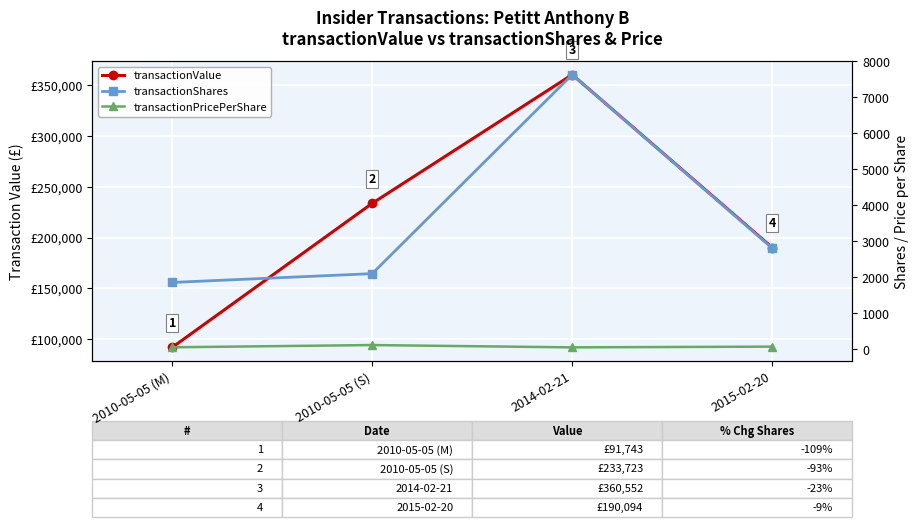

Which series has the largest total across all categories?

transactionValue